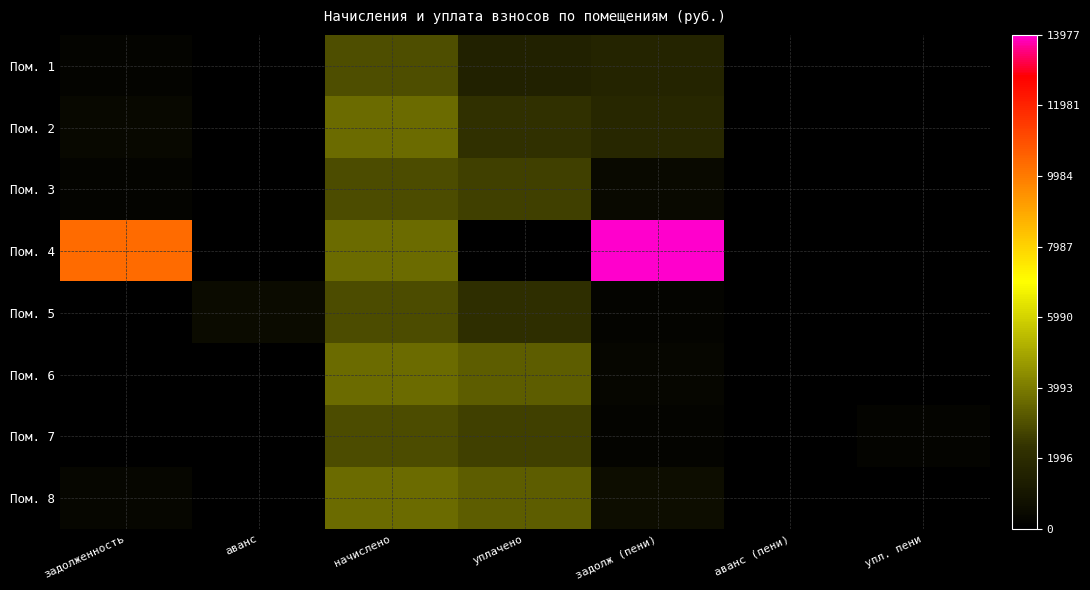

What is the total value across all series at задолж (пени)?

19304.6